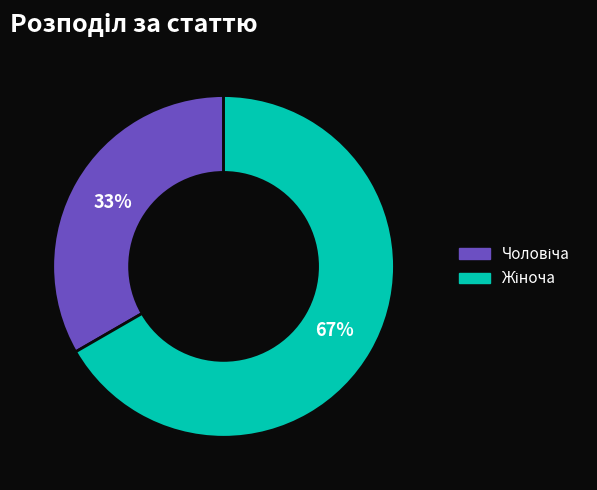

To the nearest percent, what is the average slice percentage?

50%